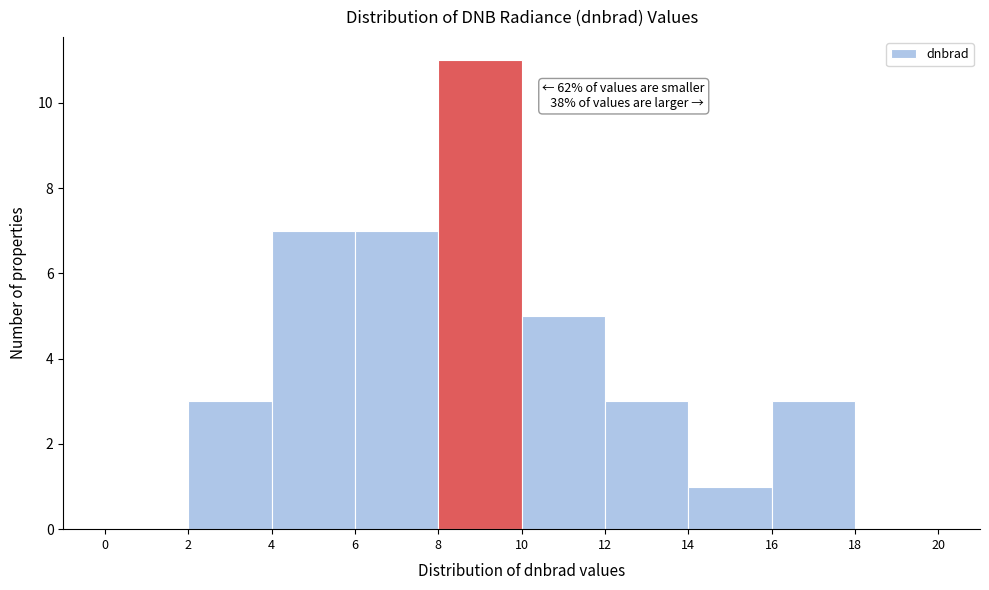

Which range on the x-axis has the tallest bar?

8 to 10